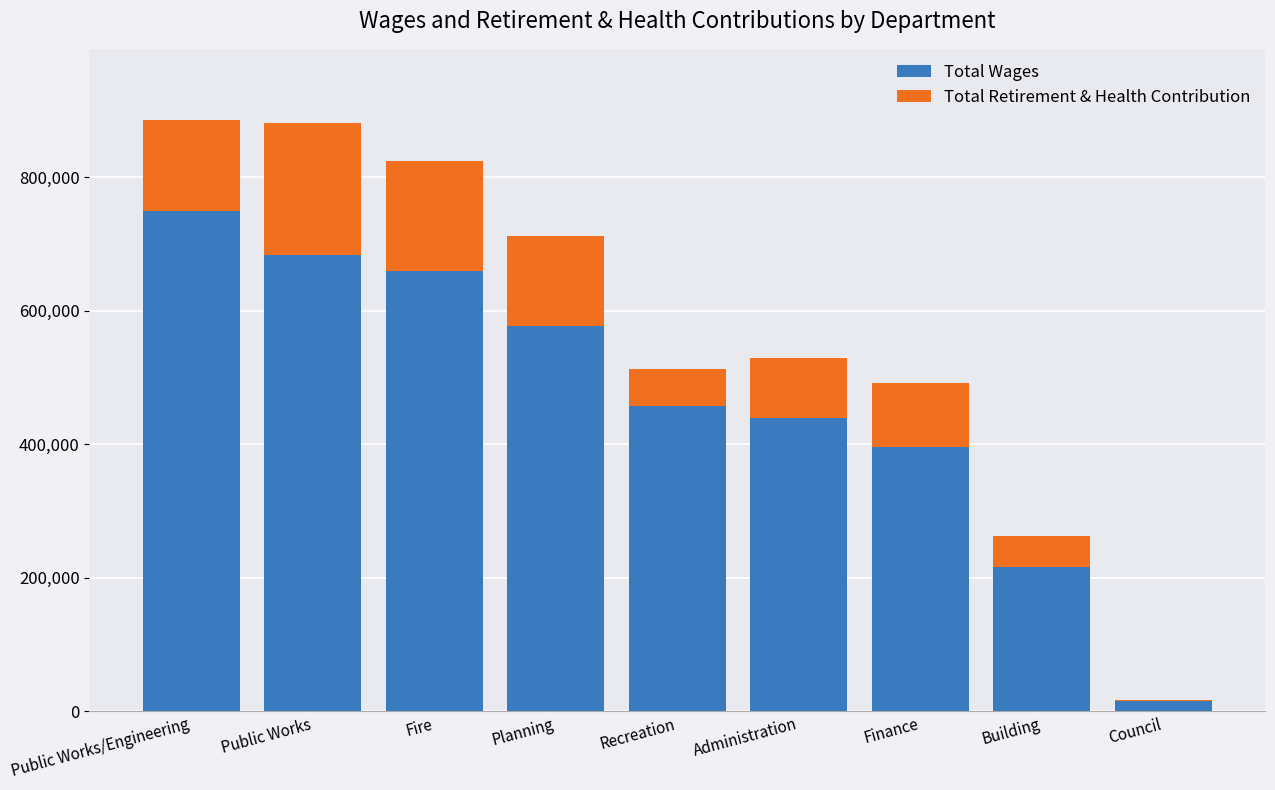

What is the total value across all series at Fire?

824908